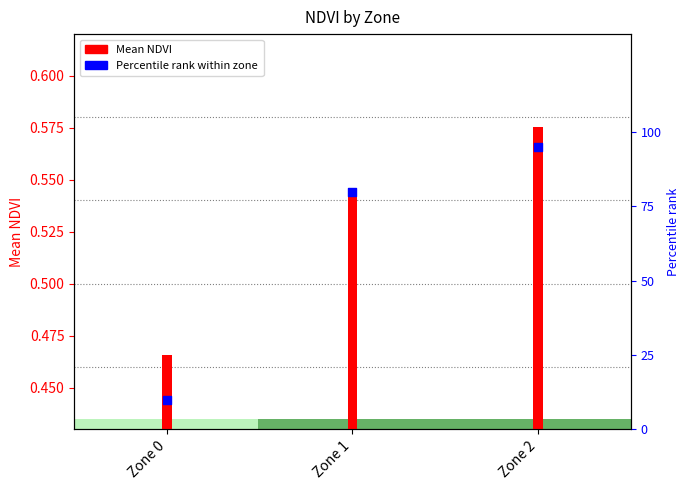

What is the change in value from Zone 0 to Zone 1?

+70